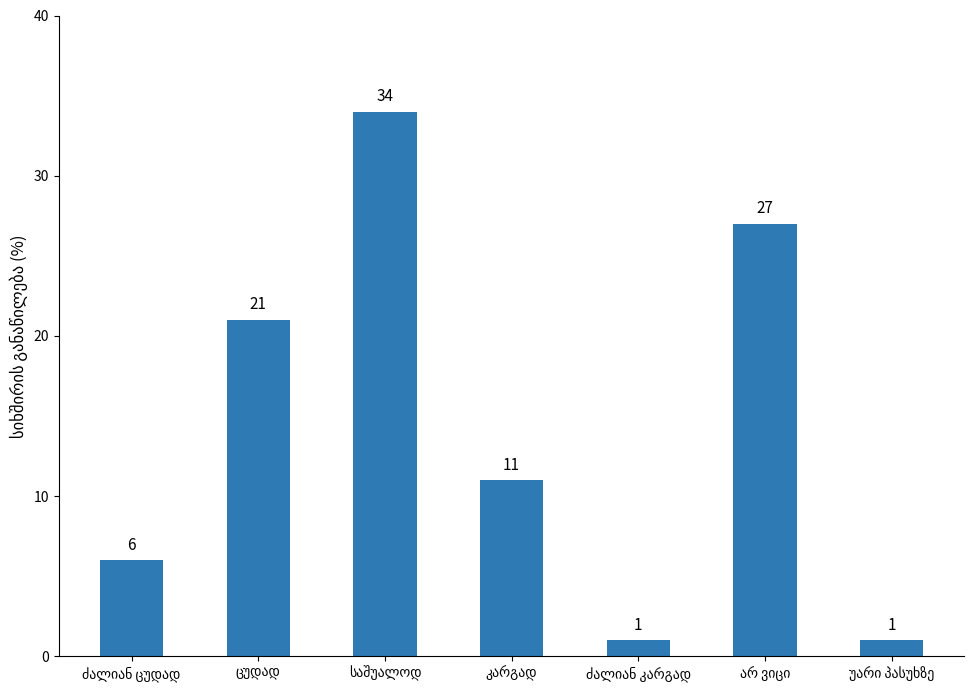

Does the chart contain stacked bars?

No